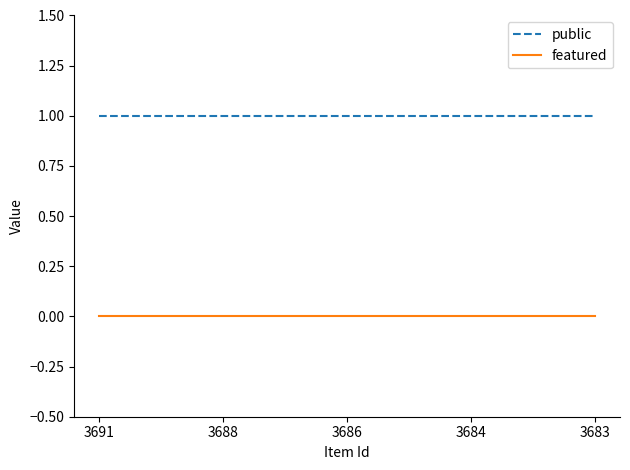

True or false: public has a value of 1 at 3686.

True